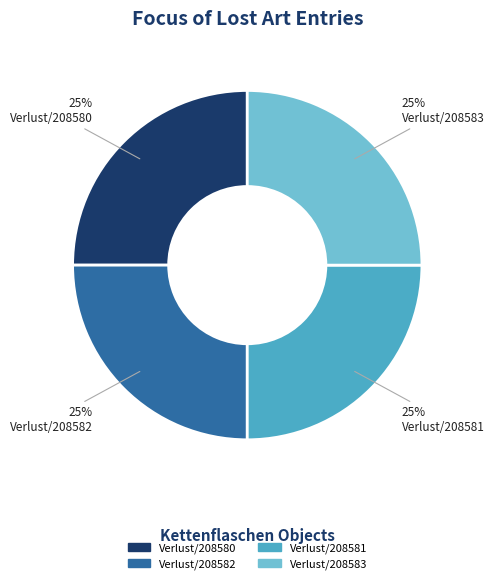

Approximately how many times larger is the value at Verlust/208581 compared to Verlust/208580?

1.0